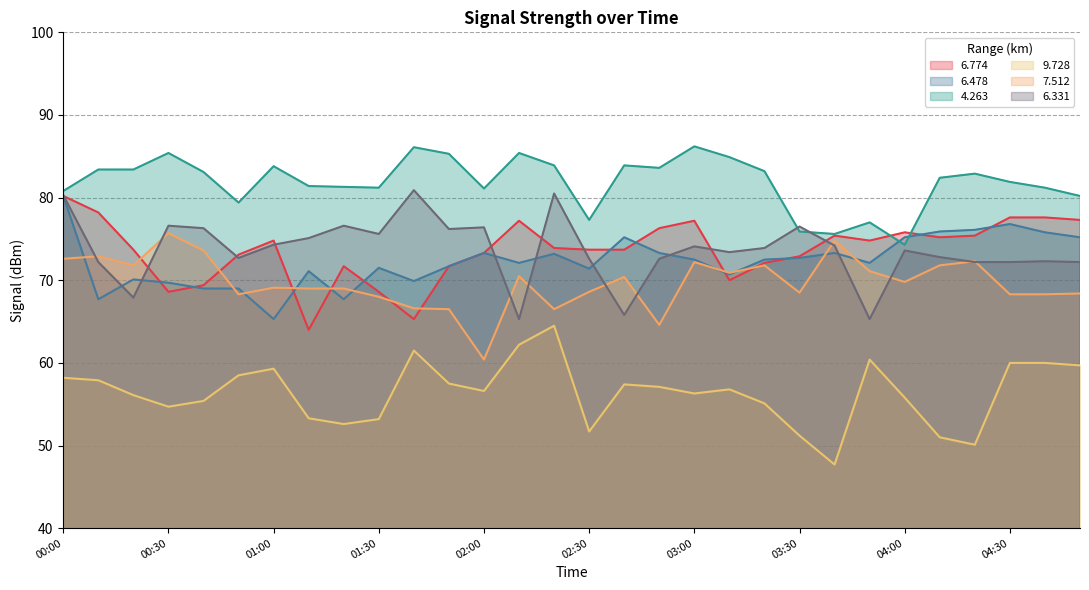

What is the difference between the   4.263 values at 00:40 and 03:00?

3.1